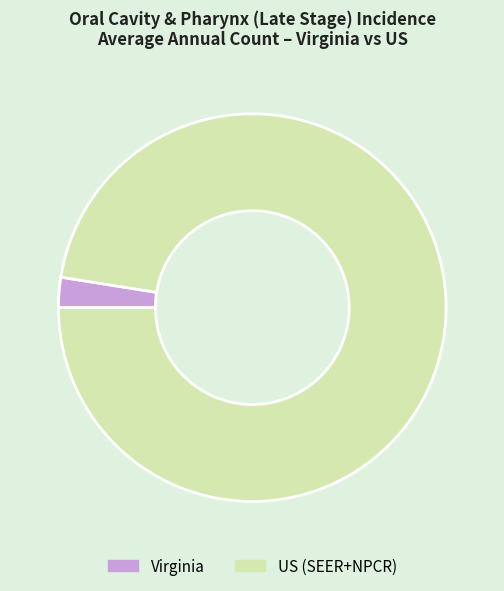

Approximately how many times larger is the value at US (SEER+NPCR) compared to Virginia?

39.8